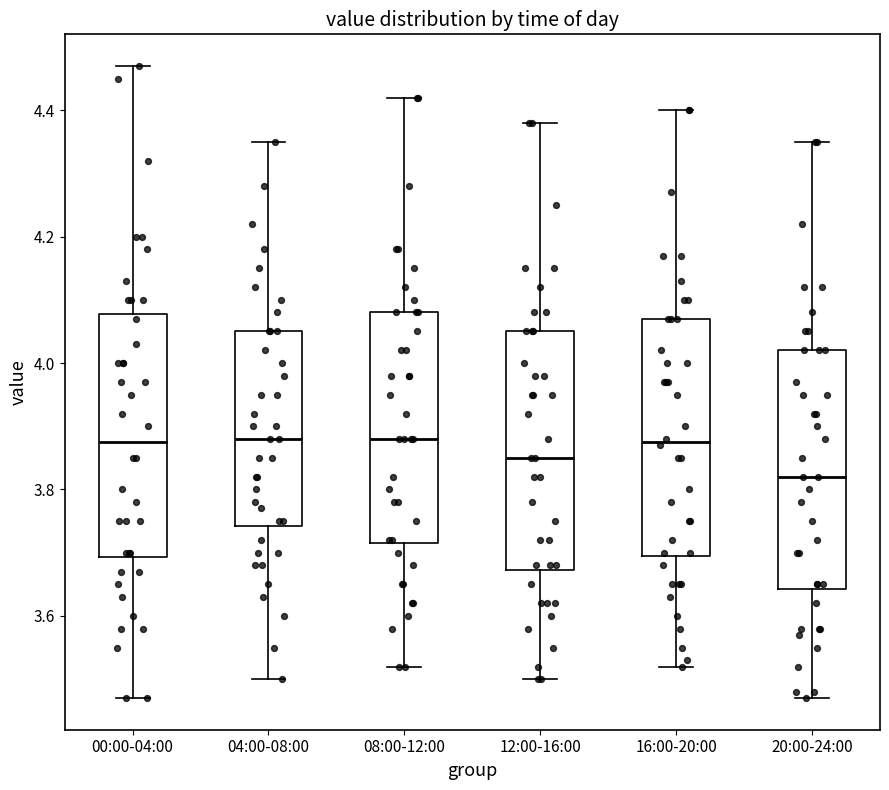

Where does the median line of the box for 08:00-12:00 sit on the y-axis? The values are not printed on the chart, so give them approximately, as read against the axis.

3.88